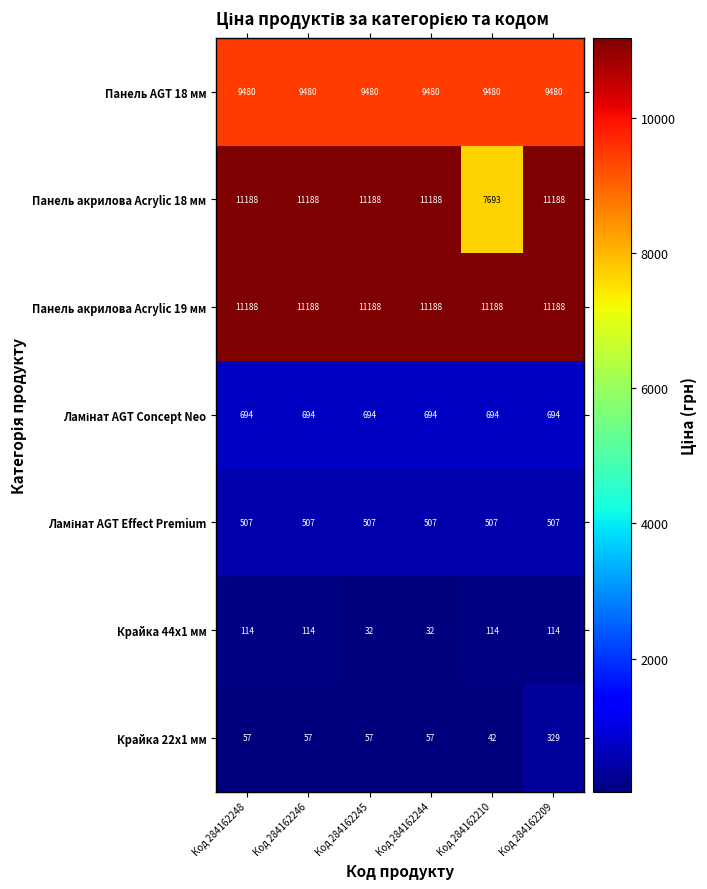

Read the Крайка 44x1 мм value at Код 284162246.

114